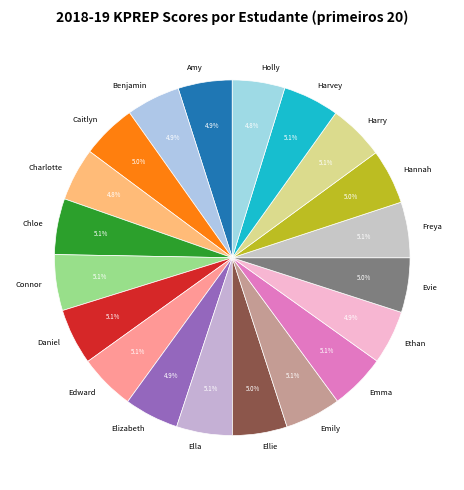

Is there any slice that represents more than half of the pie?

No